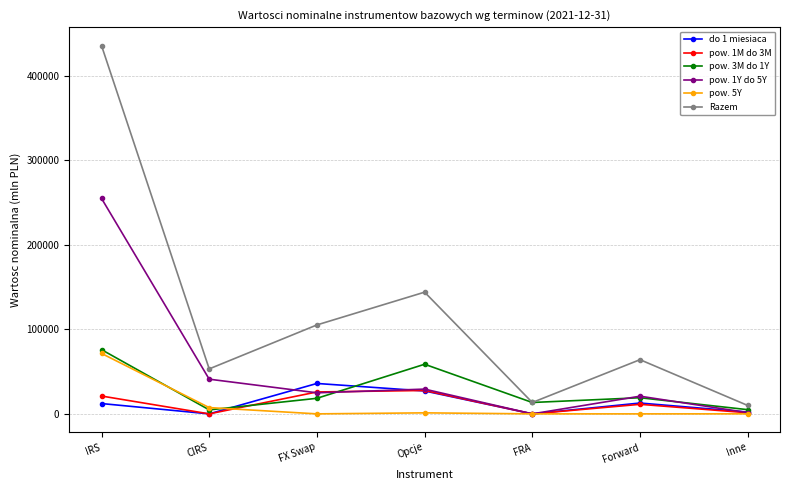

Which series has the largest total across all categories?

Razem